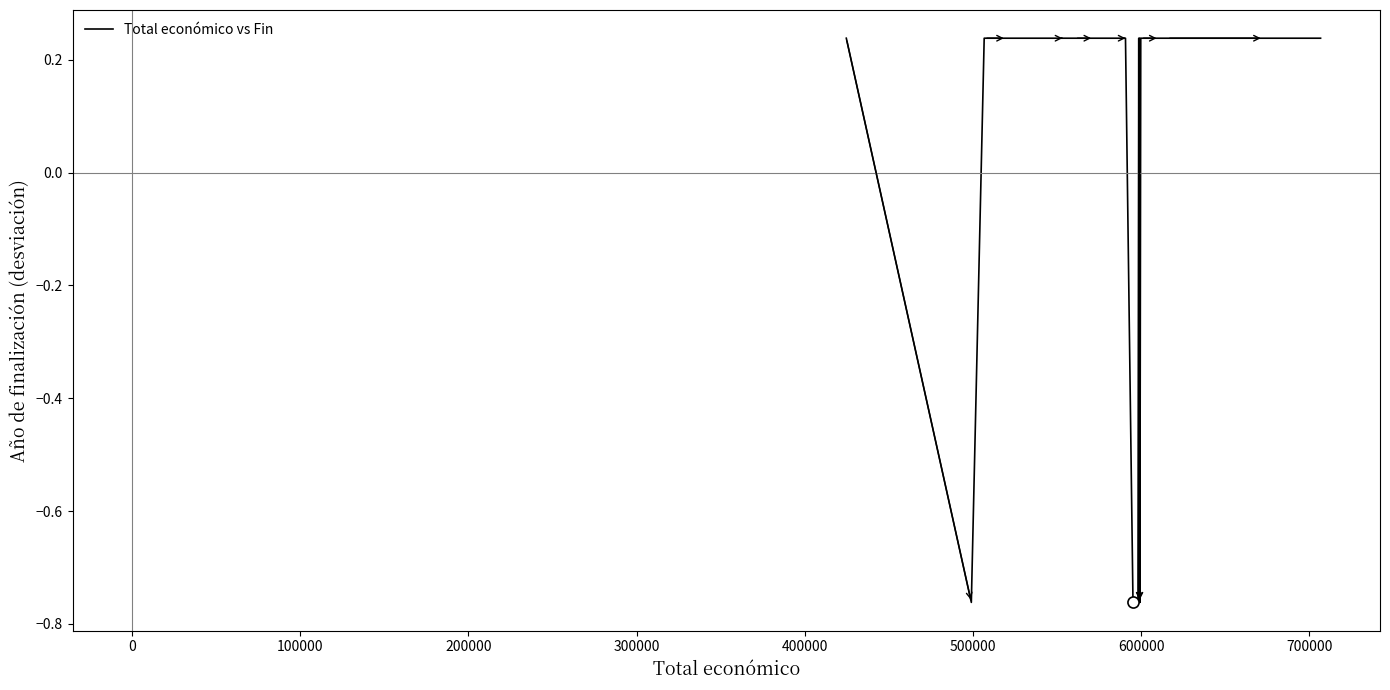

What is the difference between the maximum and minimum values?

1.0